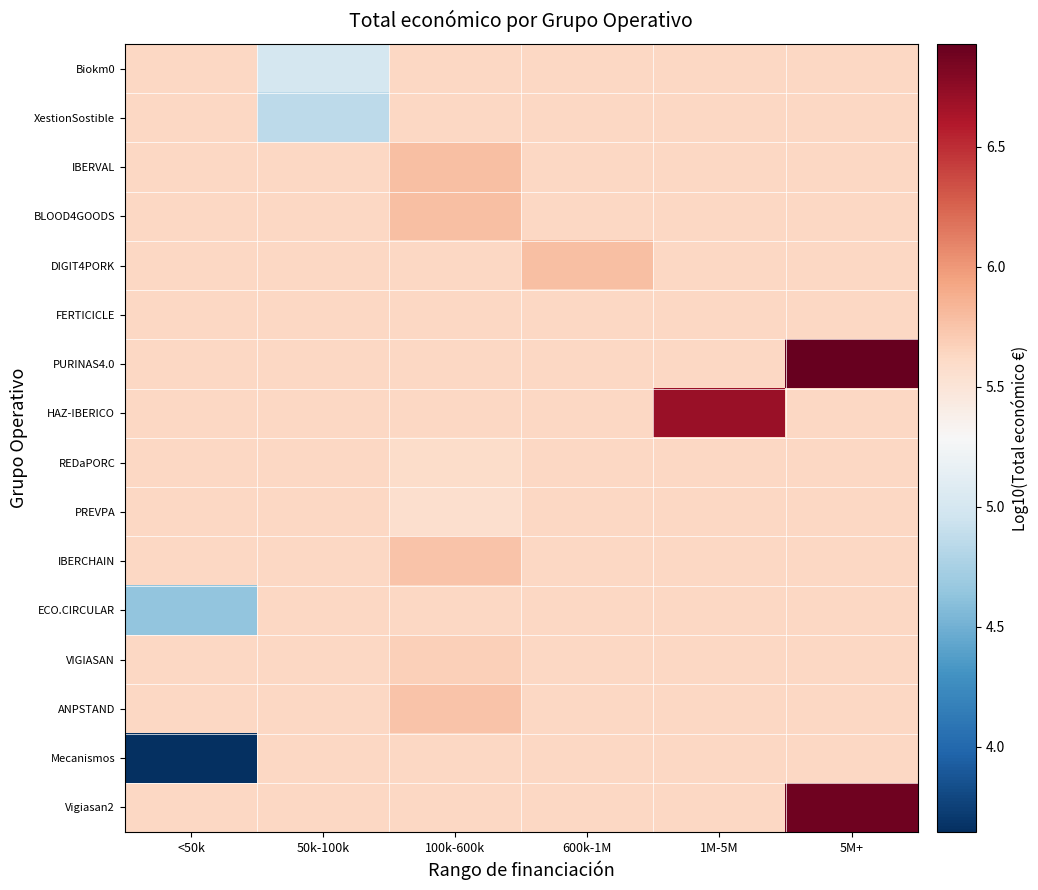

What is the total value across all series at 600k-1M?

90.1